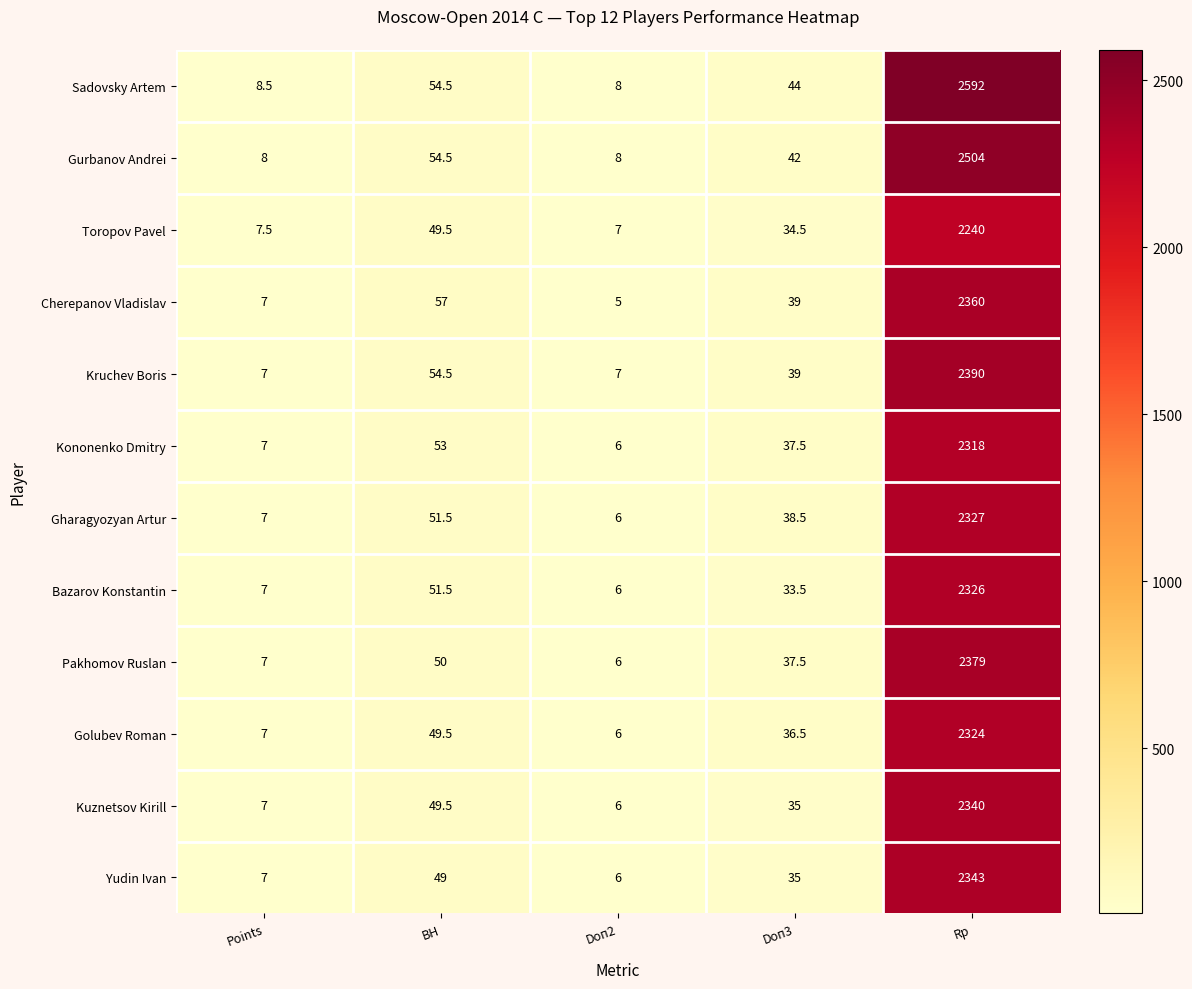

The value of Gurbanov Andrei at BH is 31.8. True or false?

False